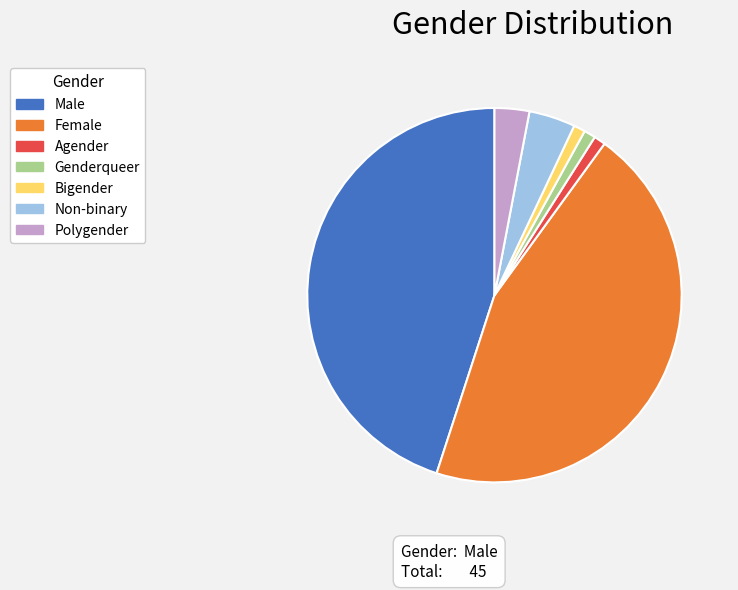

Approximately how many times larger is the value at Genderqueer compared to Bigender?

1.0